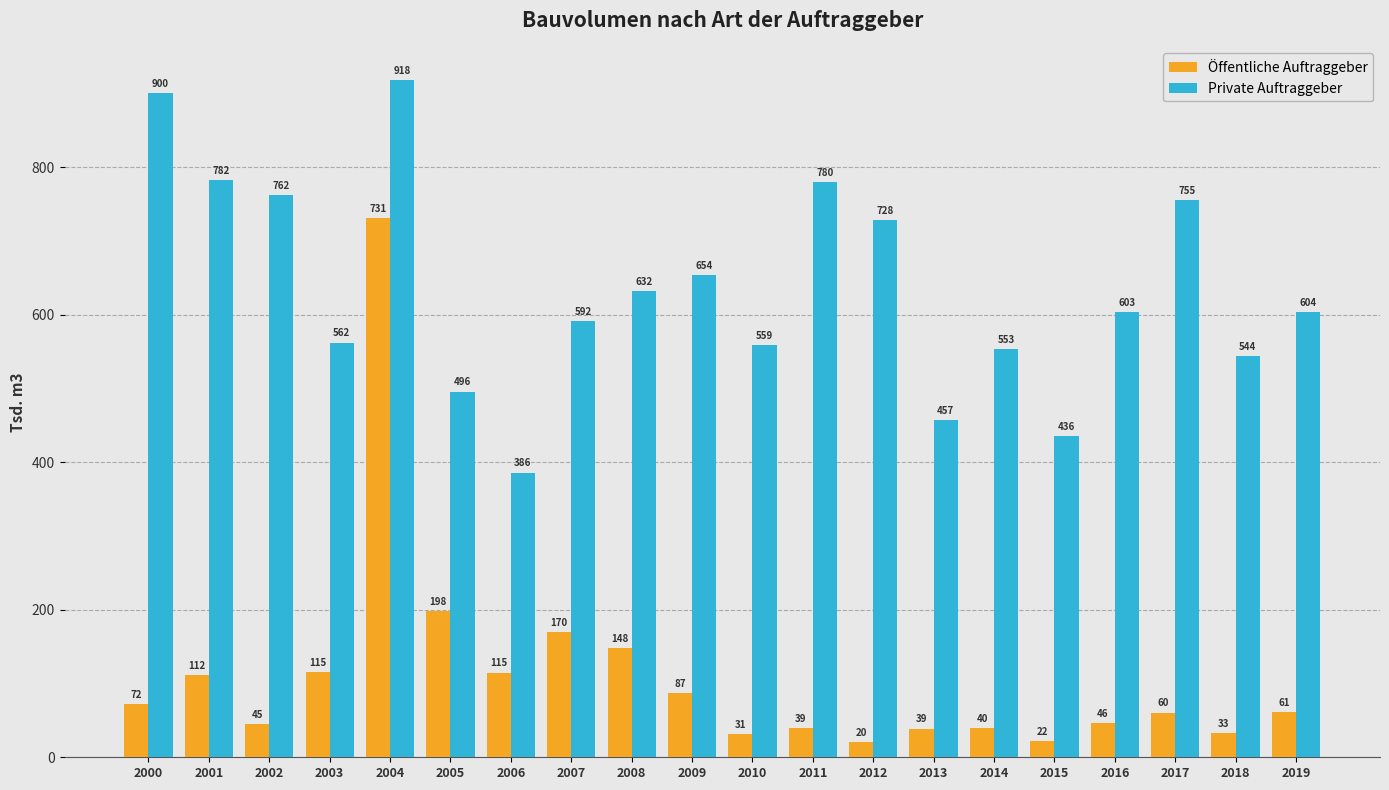

What is the value of the Private Auftraggeber bar at the 14th from the left?

456.8